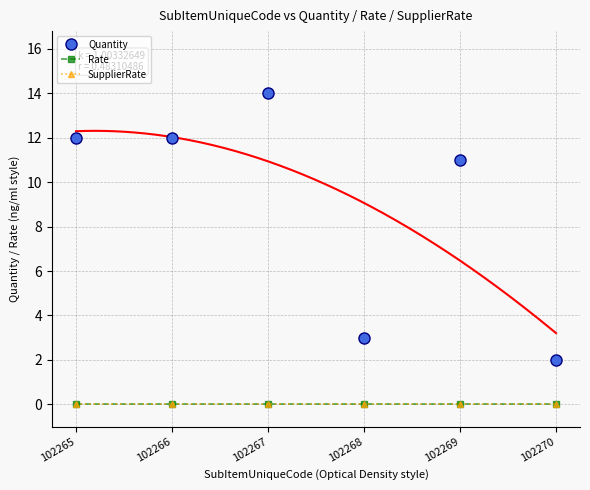

How many data points does each series have?

6